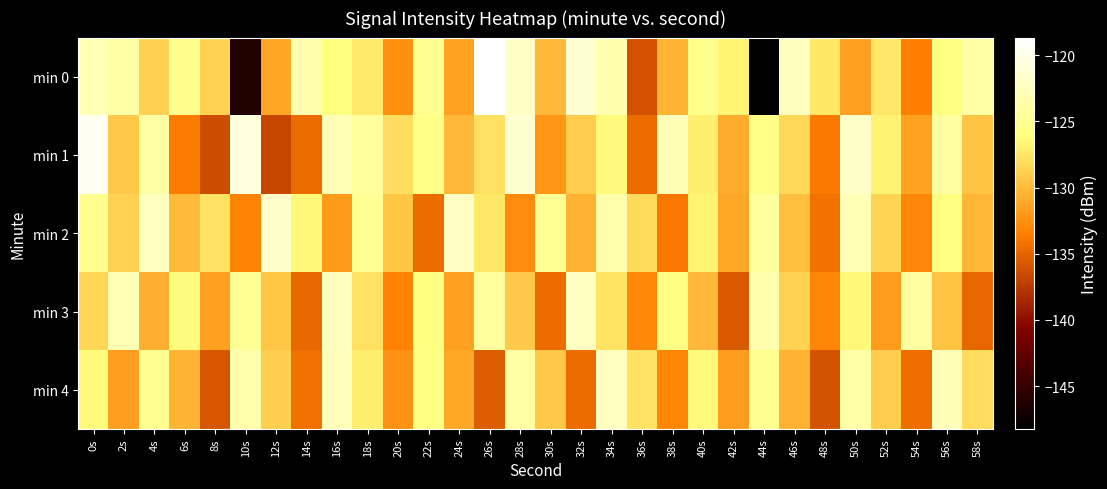

Reading left to right, extract all data points from this chart.

min 0: 0s=-122.8	2s=-123.9	4s=-128.8	6s=-125.3	8s=-128.6	10s=-146.2	12s=-131.2	14s=-123.4	16s=-126.2	18s=-127.3	20s=-132.4	22s=-125.1	24s=-131.4	26s=-118.7	28s=-122.1	30s=-130.2	32s=-121.4	34s=-123.3	36s=-136.1	38s=-130.4	40s=-125.4	42s=-126.7	44s=-148.2	46s=-122.6	48s=-127.4	50s=-131.5	52s=-127.4	54s=-133.4	56s=-126.1	58s=-124.0
min 1: 0s=-119.6	2s=-129.2	4s=-124.0	6s=-133.7	8s=-136.4	10s=-120.7	12s=-136.8	14s=-134.5	16s=-122.9	18s=-124.4	20s=-128.0	22s=-125.5	24s=-130.2	26s=-127.8	28s=-121.3	30s=-132.1	32s=-129.0	34s=-126.4	36s=-134.5	38s=-122.8	40s=-127.1	42s=-130.9	44s=-125.6	46s=-128.3	48s=-133.7	50s=-121.9	52s=-126.8	54s=-131.4	56s=-124.2	58s=-129.5
min 2: 0s=-125.3	2s=-128.7	4s=-122.4	6s=-130.1	8s=-127.6	10s=-133.2	12s=-121.8	14s=-126.5	16s=-131.9	18s=-124.7	20s=-129.3	22s=-134.6	24s=-122.1	26s=-127.4	28s=-132.8	30s=-125.0	32s=-130.5	34s=-123.6	36s=-128.2	38s=-133.9	40s=-126.7	42s=-131.1	44s=-124.3	46s=-129.8	48s=-134.2	50s=-122.9	52s=-128.6	54s=-133.0	56s=-125.8	58s=-130.3
min 3: 0s=-128.4	2s=-123.1	4s=-130.7	6s=-126.2	8s=-131.5	10s=-124.8	12s=-129.4	14s=-134.8	16s=-122.6	18s=-127.9	20s=-133.3	22s=-126.0	24s=-131.6	26s=-124.4	28s=-129.1	30s=-134.5	32s=-122.3	34s=-127.6	36s=-132.9	38s=-125.7	40s=-130.2	42s=-135.6	44s=-123.4	46s=-128.7	48s=-133.1	50s=-126.5	52s=-131.8	54s=-124.2	56s=-129.5	58s=-134.9
min 4: 0s=-126.3	2s=-131.7	4s=-125.1	6s=-130.4	8s=-135.8	10s=-123.6	12s=-128.9	14s=-134.3	16s=-122.7	18s=-127.0	20s=-132.4	22s=-125.8	24s=-131.1	26s=-135.5	28s=-123.9	30s=-129.2	32s=-134.6	34s=-122.4	36s=-127.7	38s=-133.0	40s=-126.4	42s=-131.8	44s=-125.2	46s=-130.5	48s=-135.9	50s=-123.7	52s=-129.0	54s=-134.4	56s=-122.8	58s=-128.1